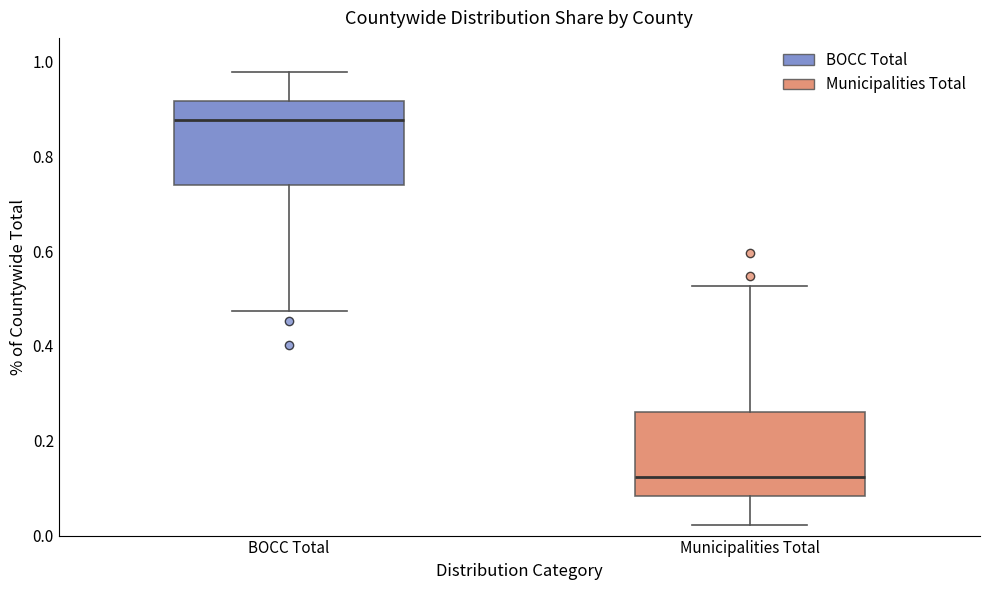

Reading left to right, read every box against the y-axis: the position of its median line, the range the box covers, and the ends of its whiskers. The values are not printed on the chart, so give them approximately, as read against the axis.

BOCC Total: median 0.88, box 0.74 to 0.92, whiskers 0.48 to 0.98
Municipalities Total: median 0.12, box 0.08 to 0.26, whiskers 0.02 to 0.52